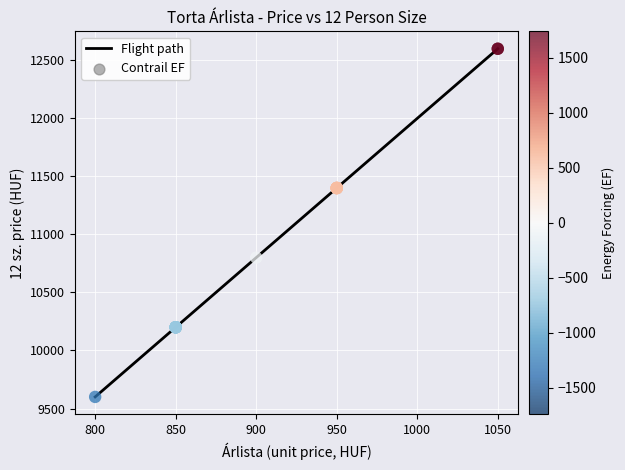

What is the ratio of the value at 800 to the value at 850?

0.9